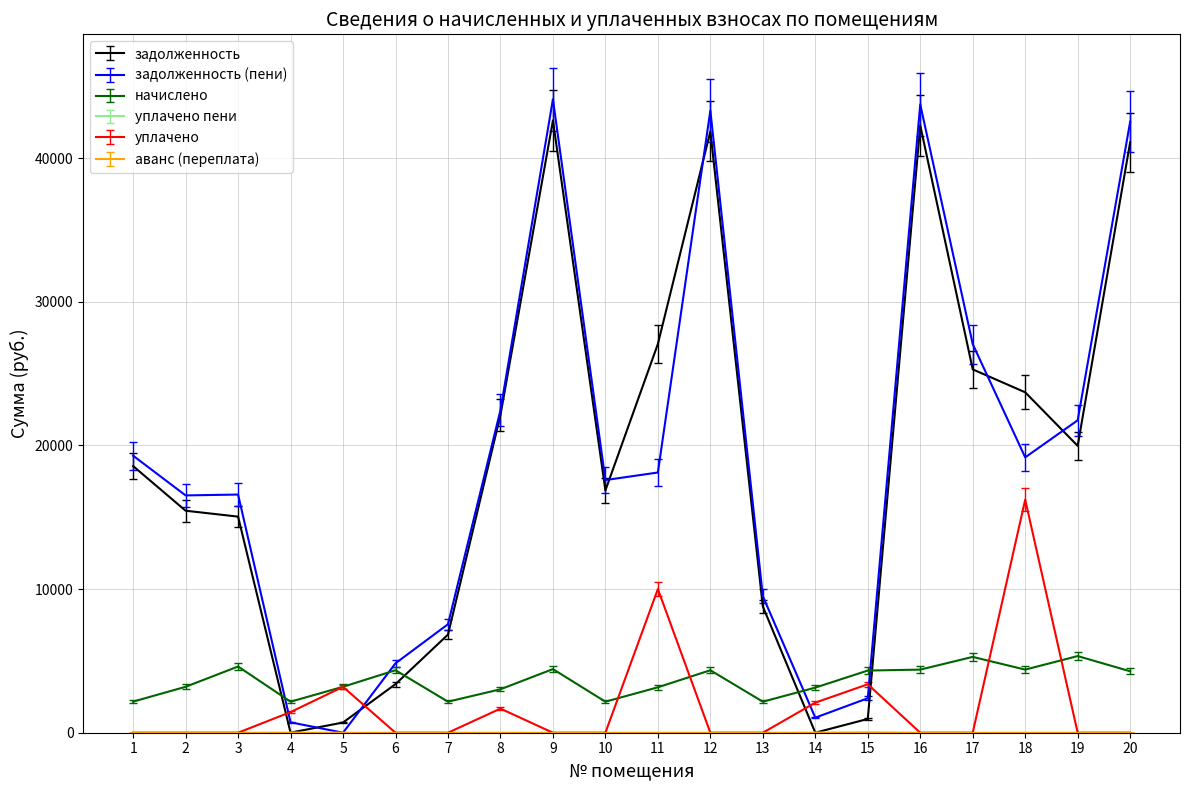

Which series has the largest range (max minus min)?

задолженность (пени)